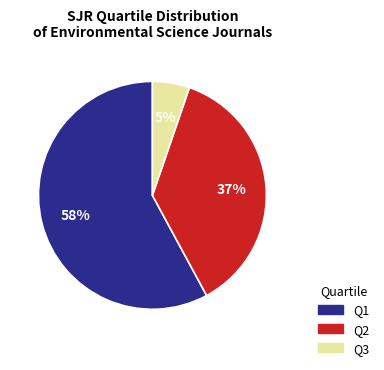

Rank the categories by value from lowest to highest.

Q3, Q2, Q1